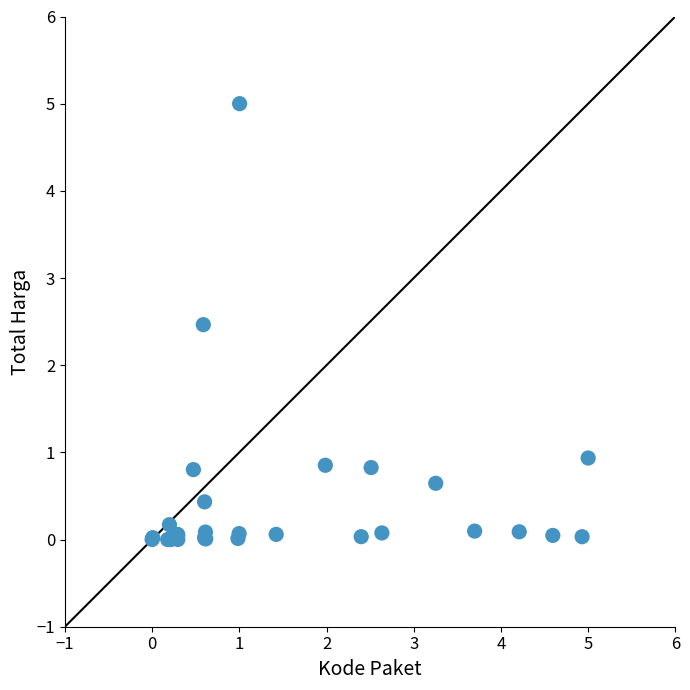

What Y value in the scatter plot is closest to 2?

2.5